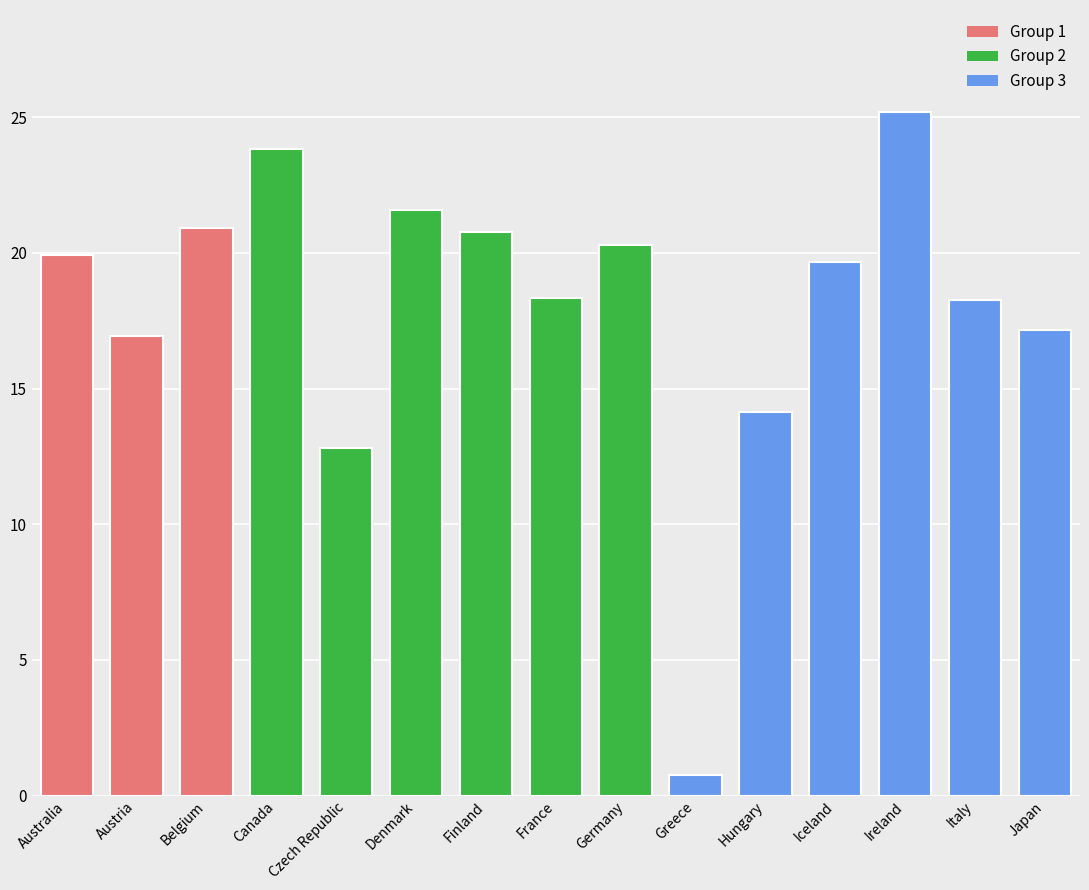

What is the label of the 3rd bar from the right?

Ireland